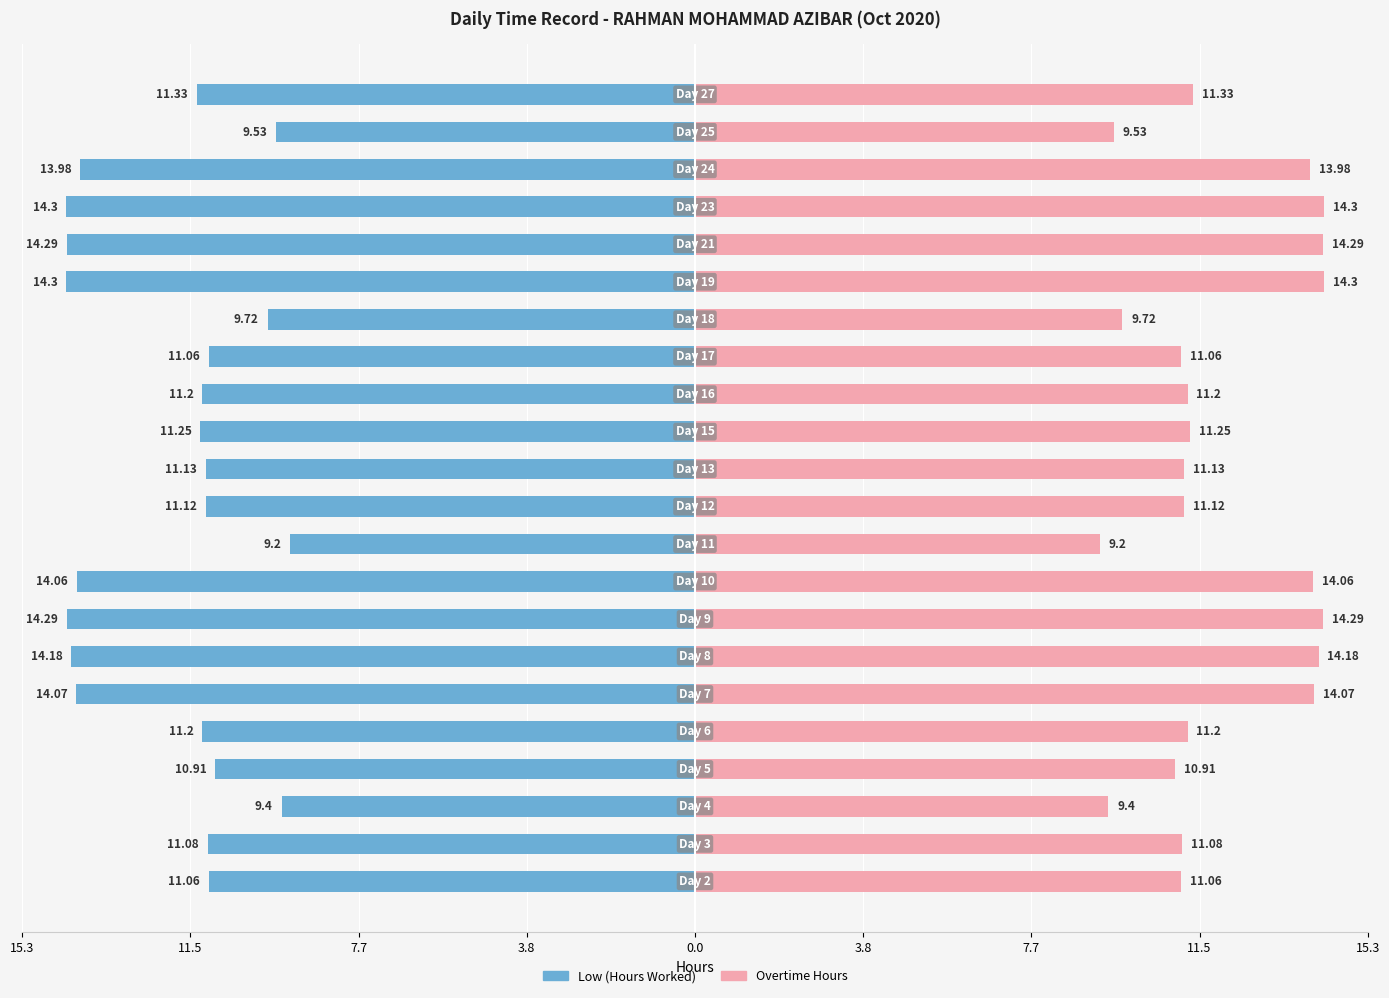

Reading left to right, transcribe all the data shown in this chart.

Low (Hours Worked): -11.1	-11.1	-9.4	-10.9	-11.2	-14.1	-14.2	-14.3	-14.1	-9.2	-11.1	-11.1	-11.2	-11.2	-11.1	-9.7	-14.3	-14.3	-14.3	-14.0	-9.5	-11.3
Overtime Hours: 11.1	11.1	9.4	10.9	11.2	14.1	14.2	14.3	14.1	9.2	11.1	11.1	11.2	11.2	11.1	9.7	14.3	14.3	14.3	14.0	9.5	11.3